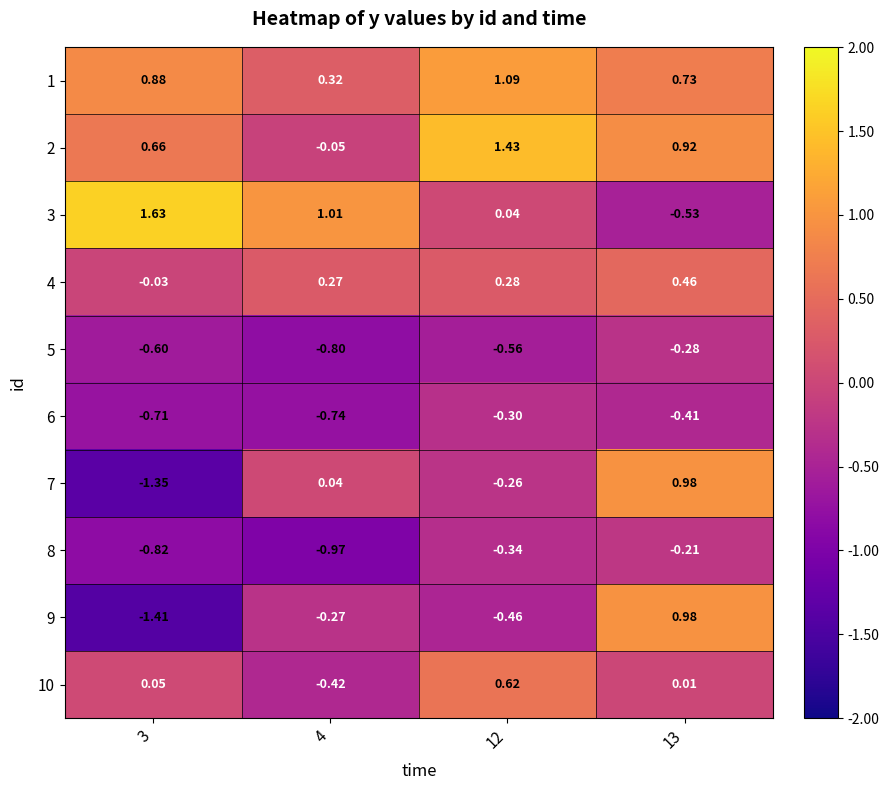

How many negative values does the 7 series have?

2